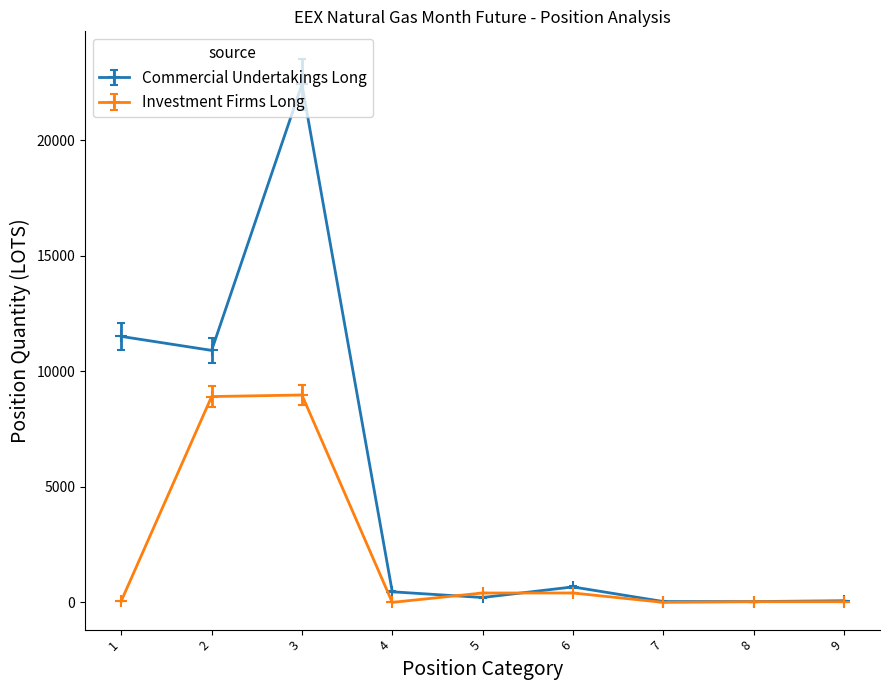

How many distinct data groups are displayed?

2